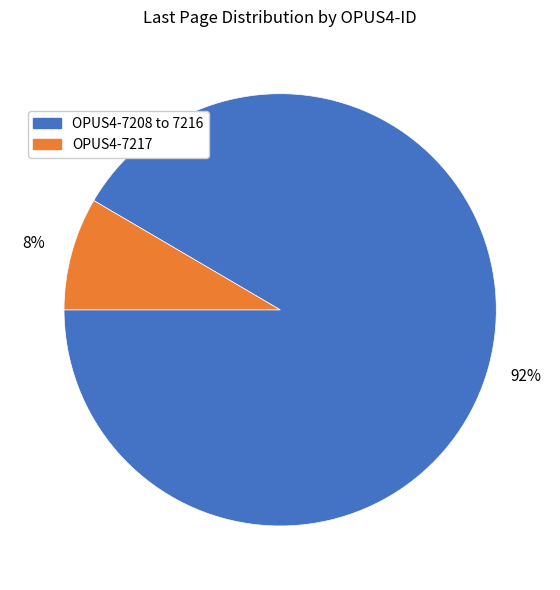

Is it true that OPUS4-7208 to 7216 is 92% of the pie?

True